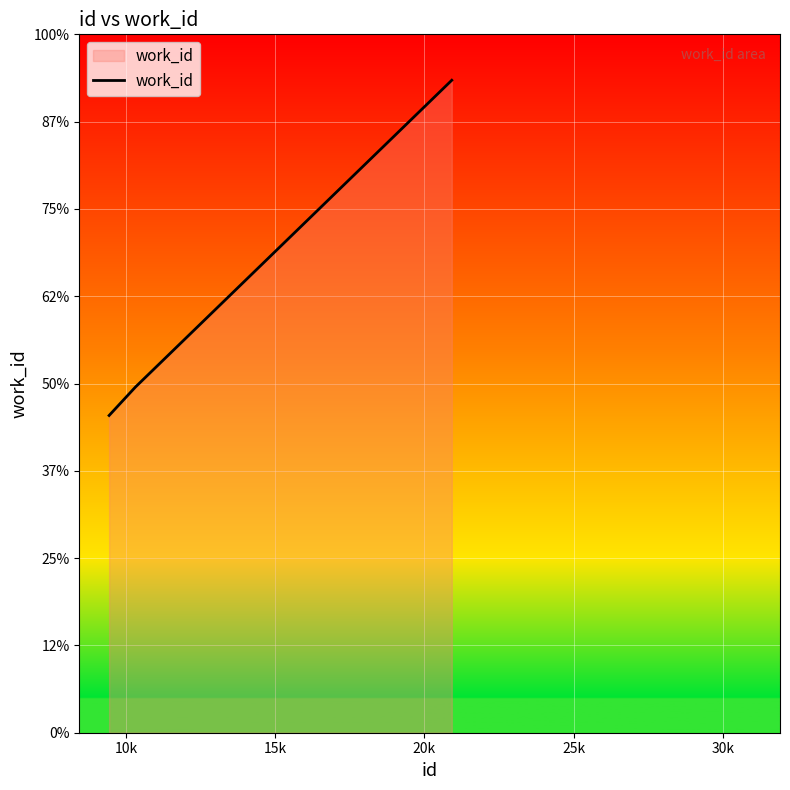

Does the chart display data point markers on the line(s)?

No